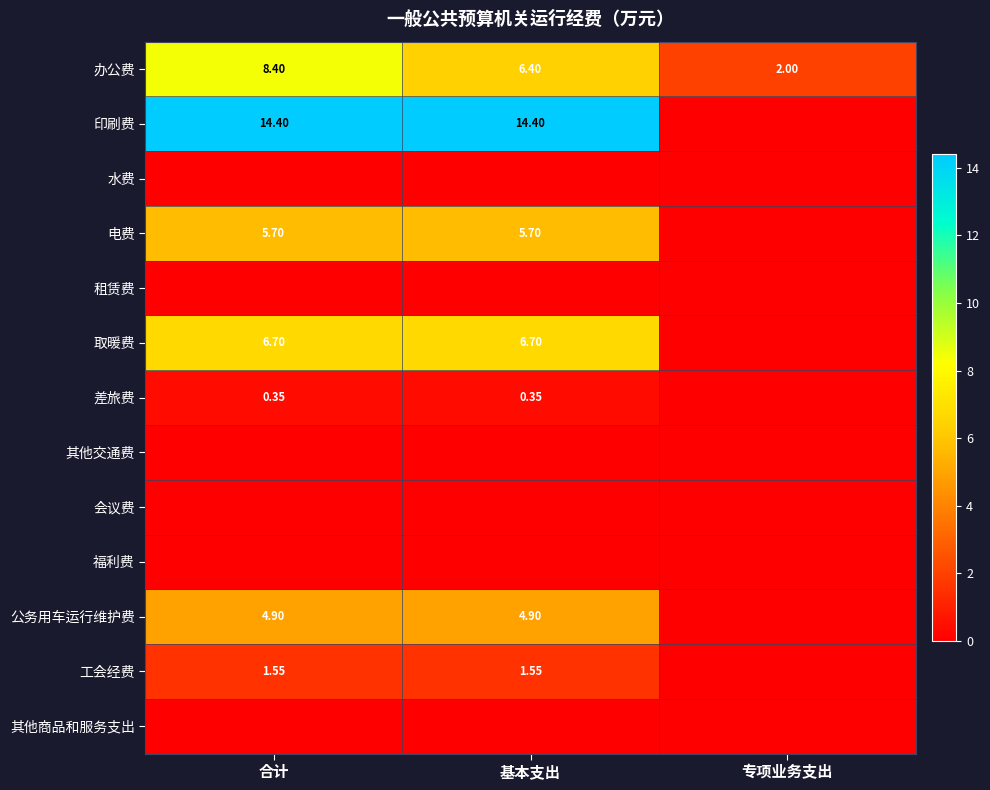

Is the value of 差旅费 at 基本支出 greater than the value of 办公费 at 基本支出?

No